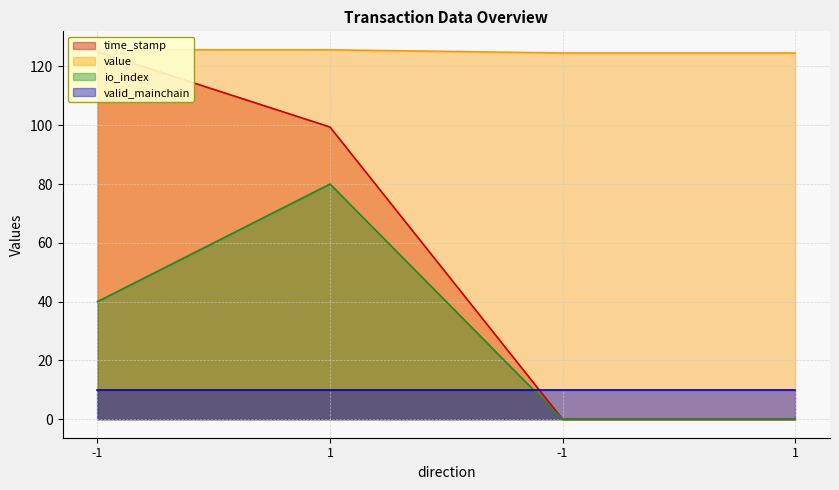

Does the chart have visible grid lines?

Yes